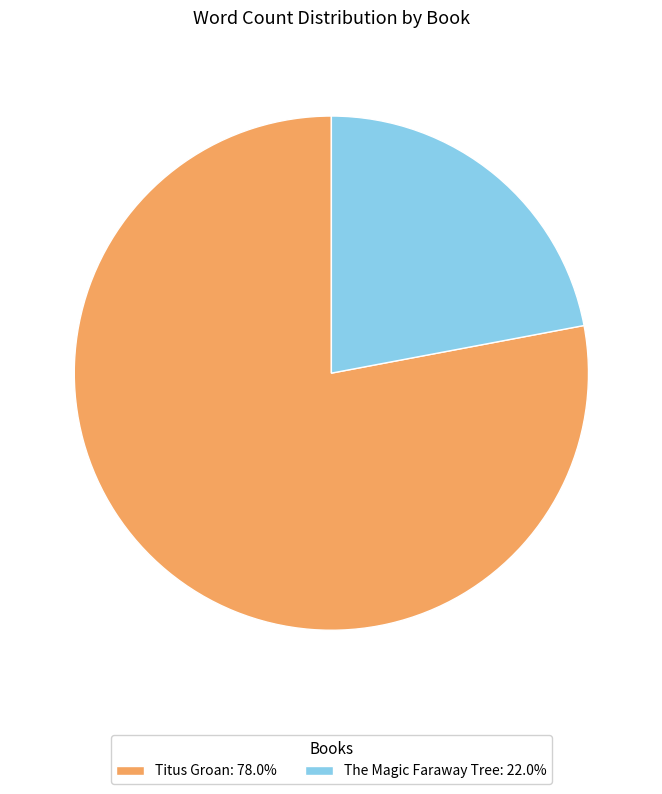

Count the number of slices in the pie.

2